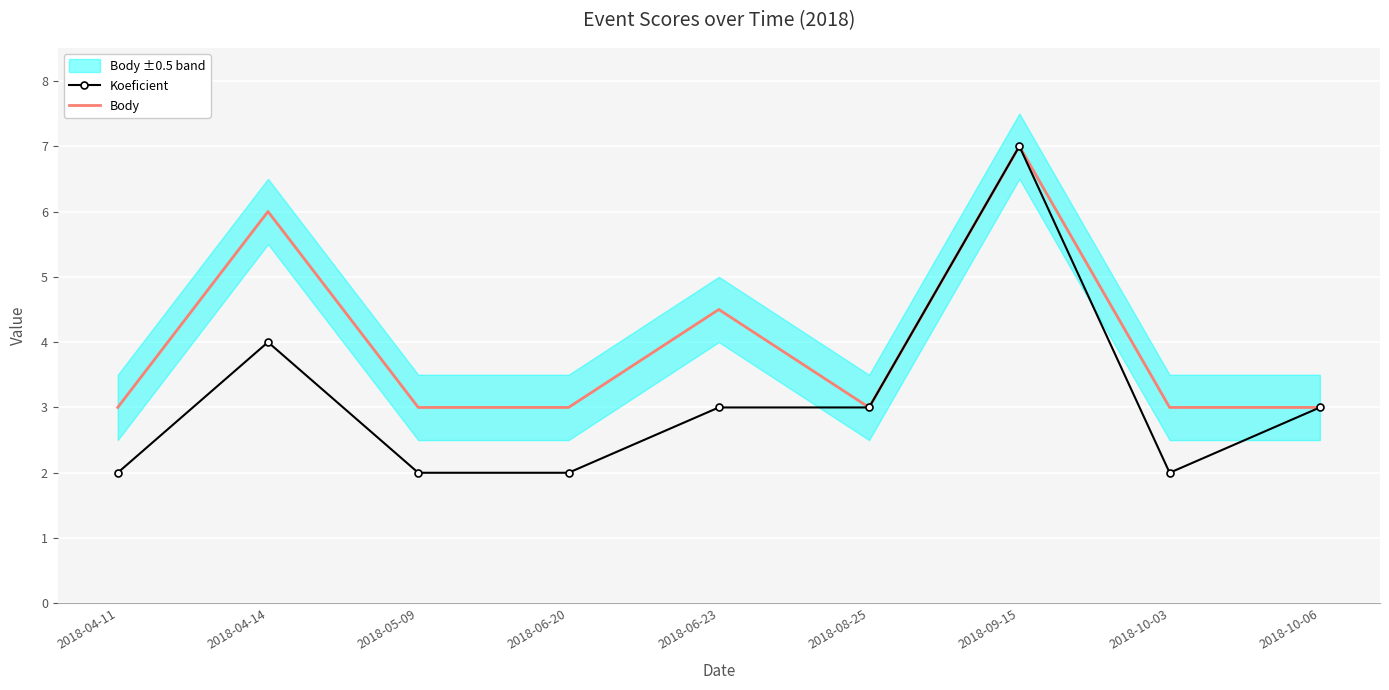

At which label is Body closest to 5?

2018-06-23